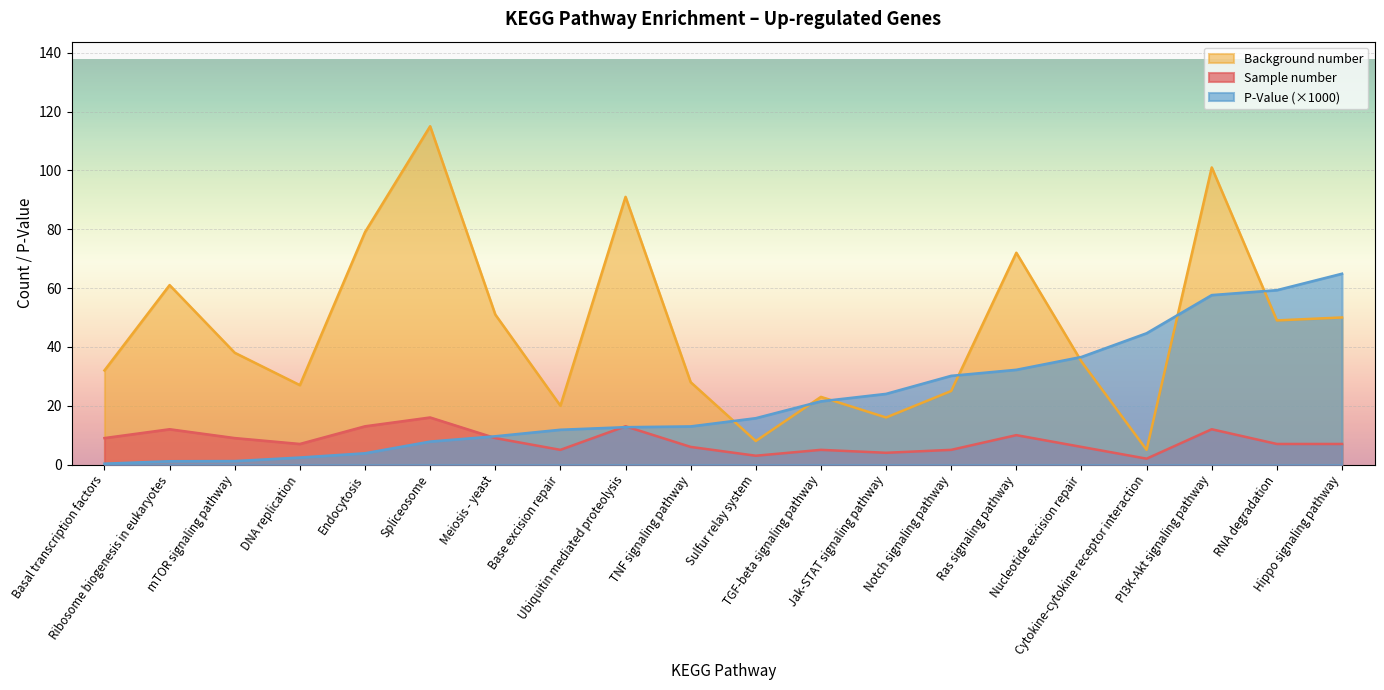

What is the difference between the highest and lowest values at Hippo signaling pathway?

57.9